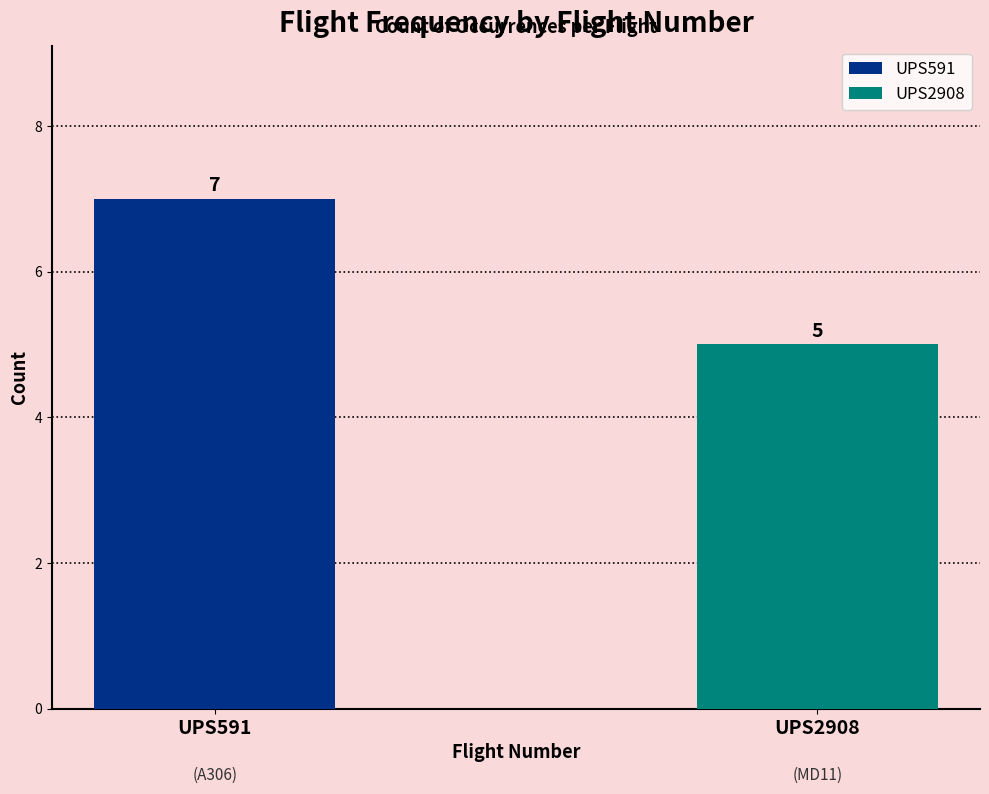

Which series has the largest range (max minus min)?

UPS591